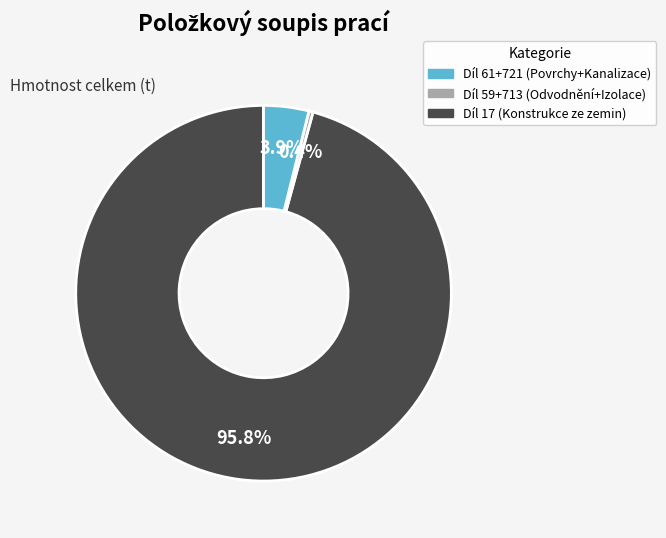

To the nearest percent, what is the difference between the largest and smallest slice percentages?

95%